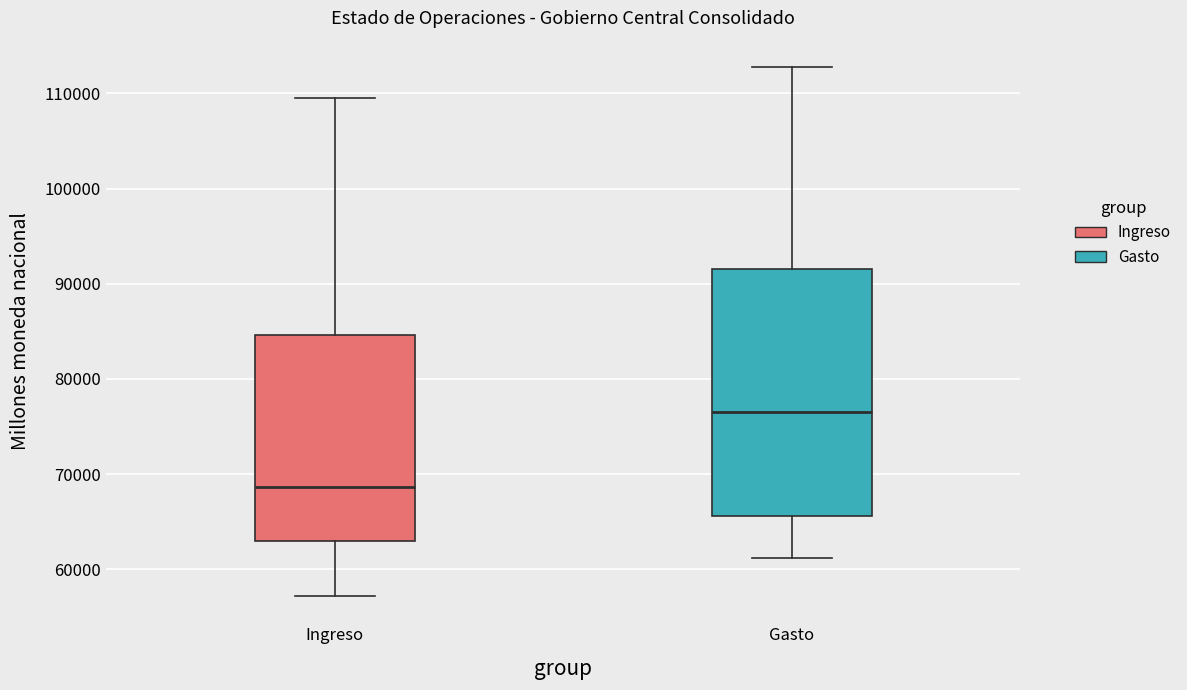

Comparing the boxes themselves (not the whiskers), which one is the tallest?

Gasto